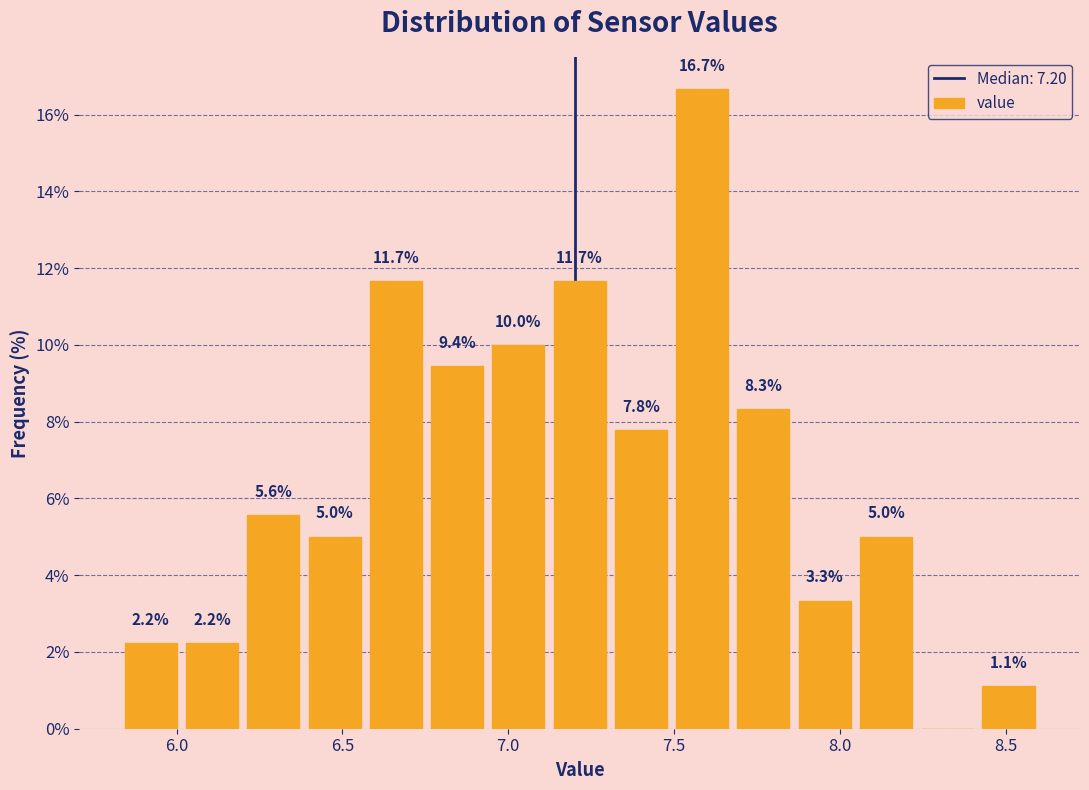

Around what value on the x-axis is the tallest bar? Give the approximate position of its centre, as read against the axis.

7.60